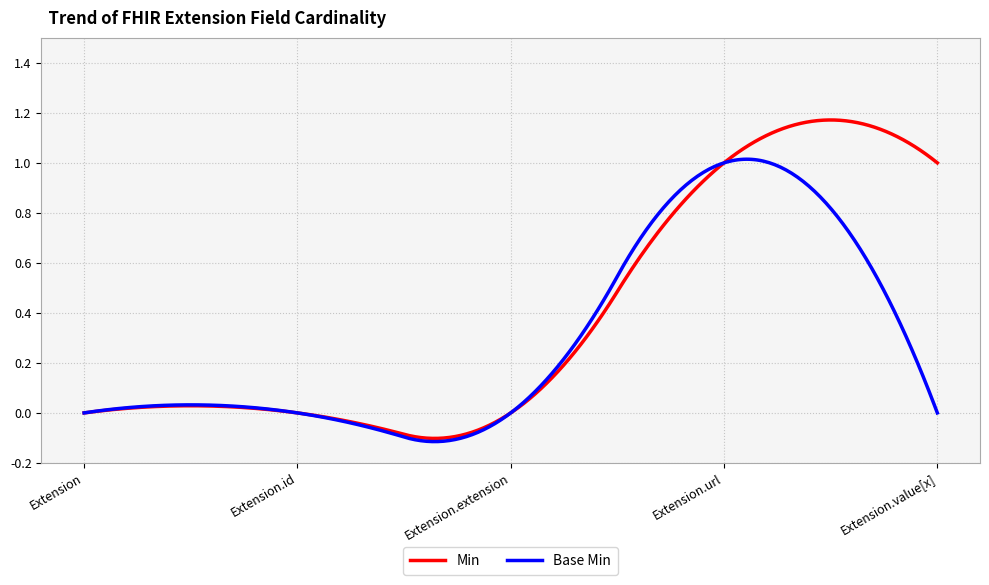

True or false: Min and Base Min intersect in this chart.

True